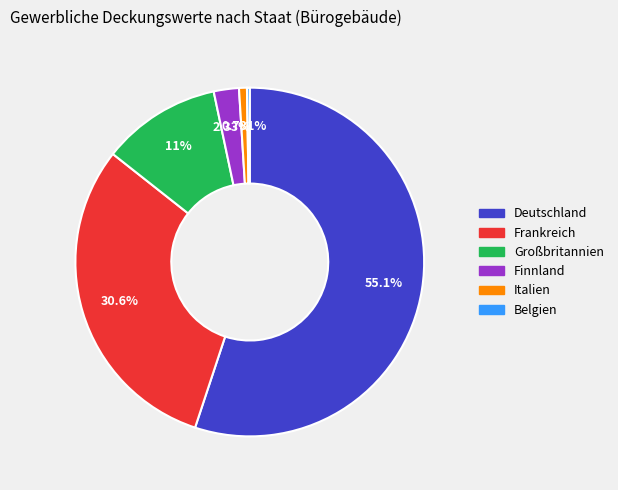

Approximately how many times larger is the value at Finnland compared to Frankreich?

0.1